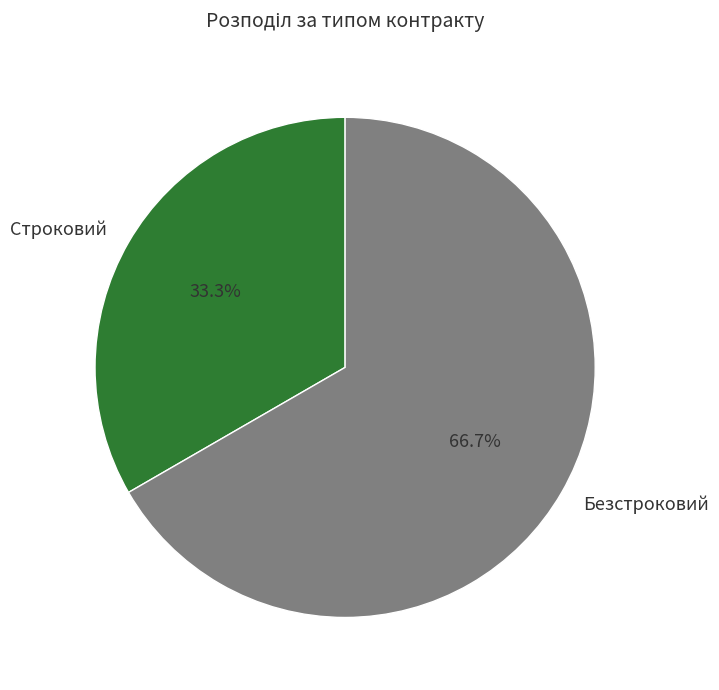

Which slice represents more than half of the pie?

Безстроковий